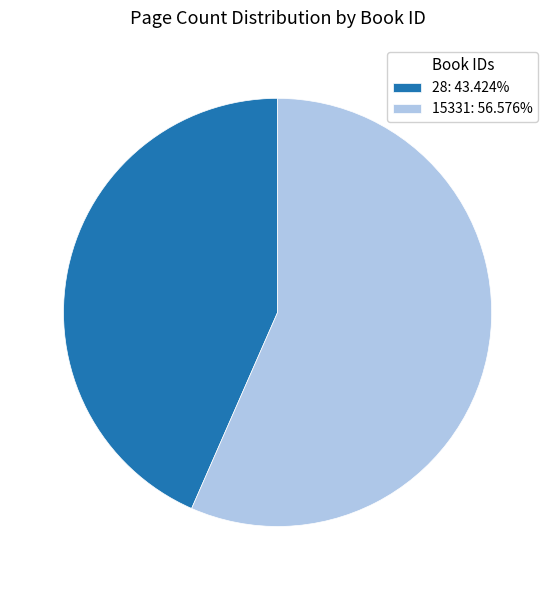

Is the sum of 28: 43.424% and 15331: 56.576% greater than half?

Yes